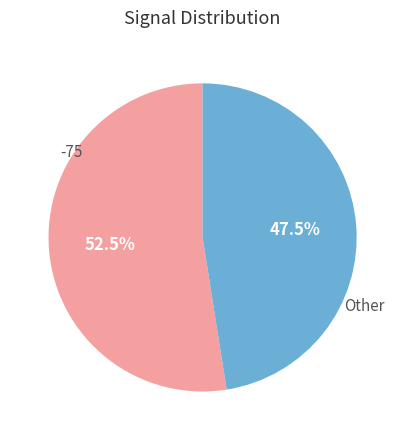

Does any single category account for the majority?

Yes